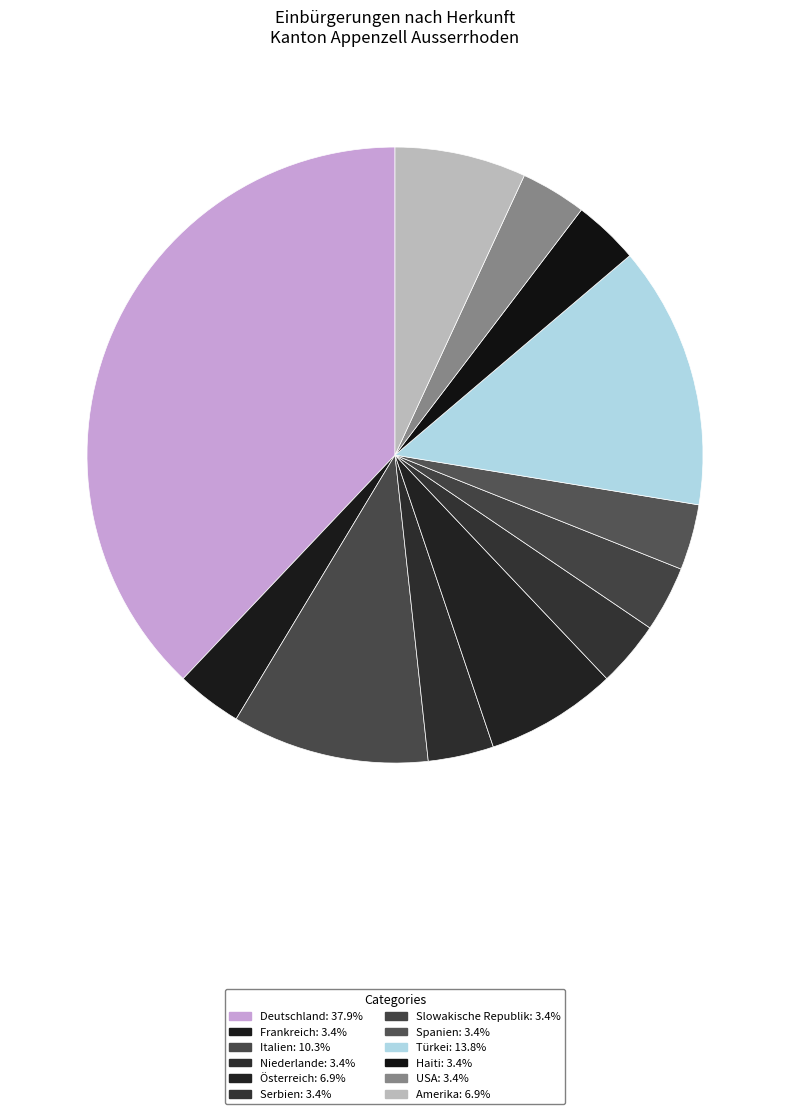

Is it true that Haiti is 18% of the pie?

False